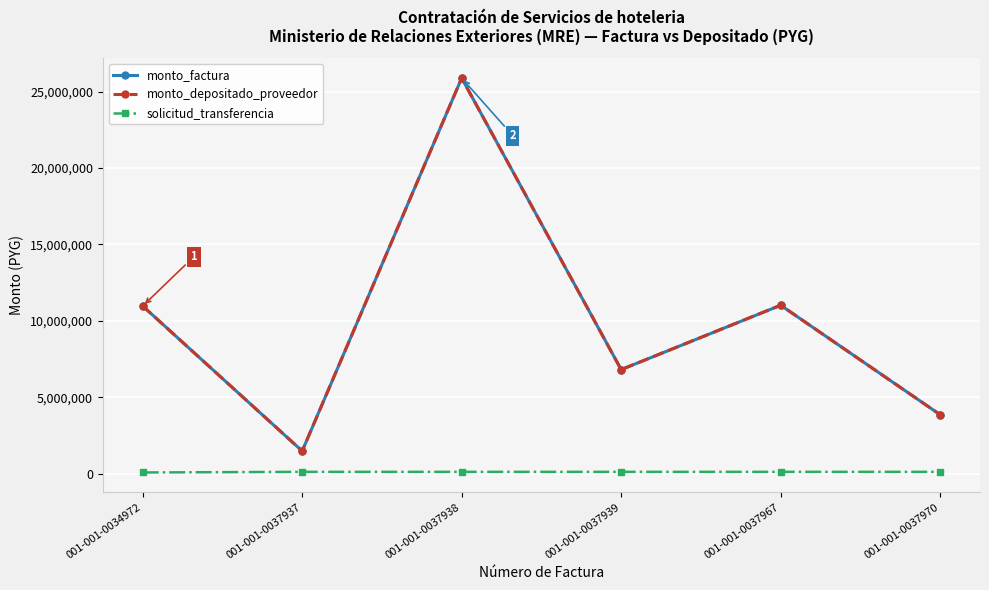

At how many categories does at least one series exceed 5377788?

4